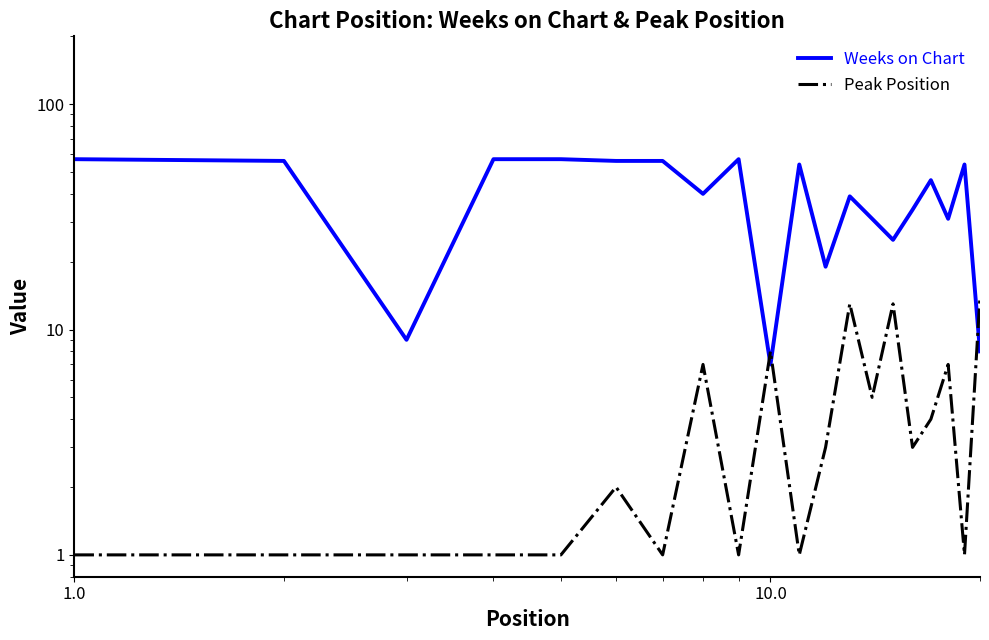

What is the value of the Weeks on Chart point at the 9th from the left?

57